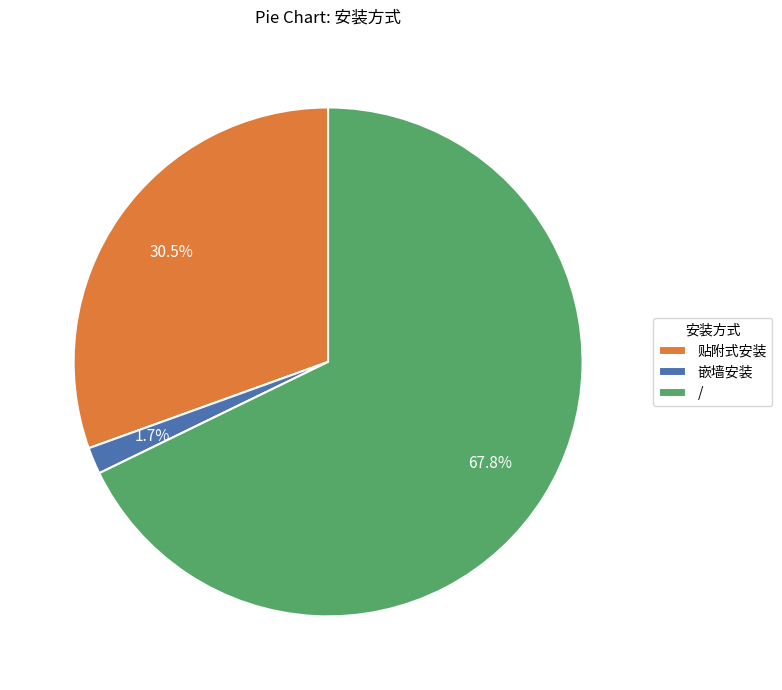

Which slice is the smallest?

嵌墙安装